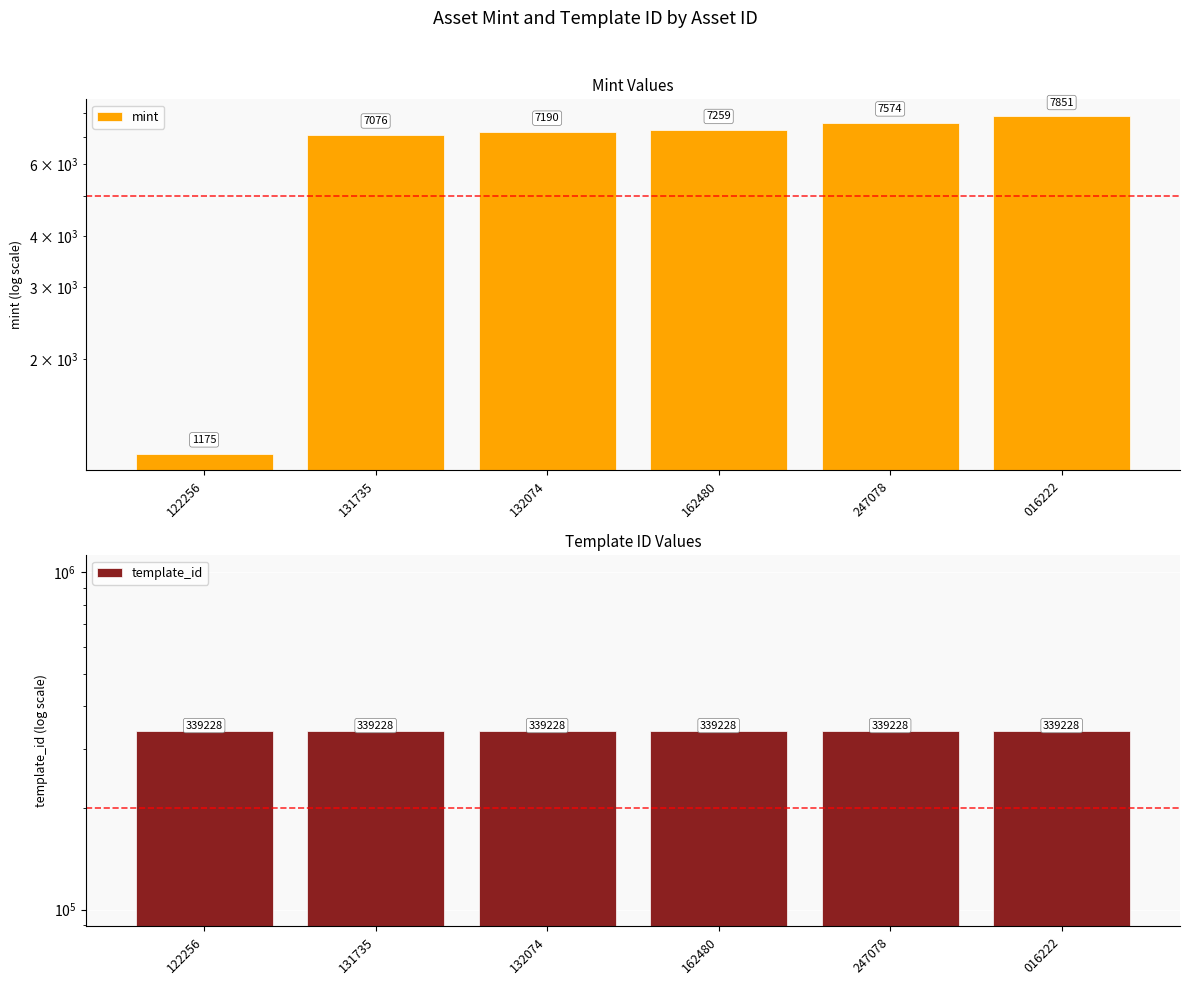

The value of template_id at 131735 is 339228. True or false?

True